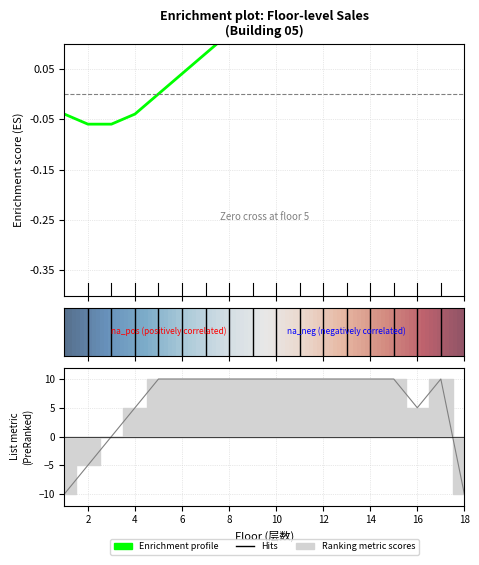

How many points are higher than both their immediate neighbors (excluding endpoints)?

1